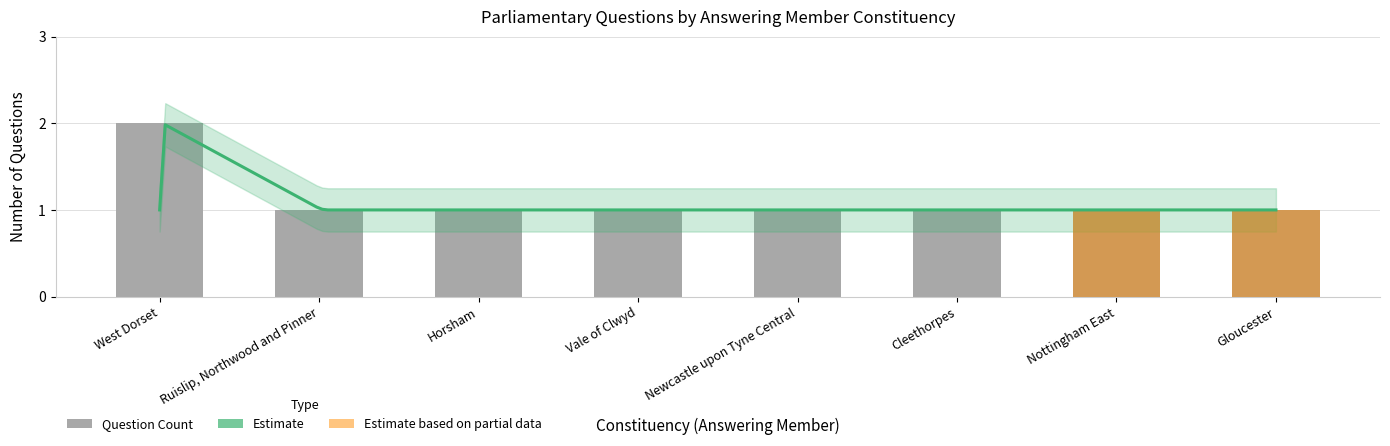

What is the sum of the values at Gloucester and Newcastle upon Tyne Central?

2